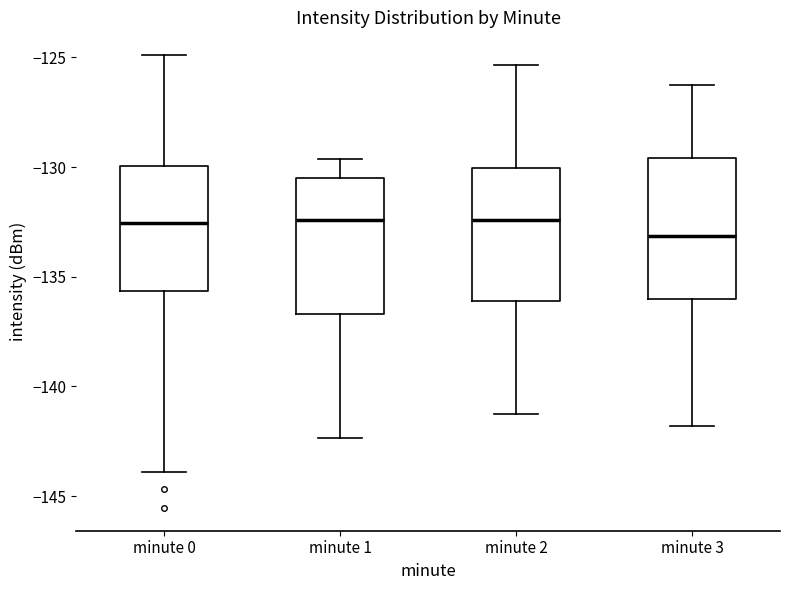

Where does the upper whisker of the box for minute 0 end on the y-axis? The values are not printed on the chart, so give them approximately, as read against the axis.

-125.0